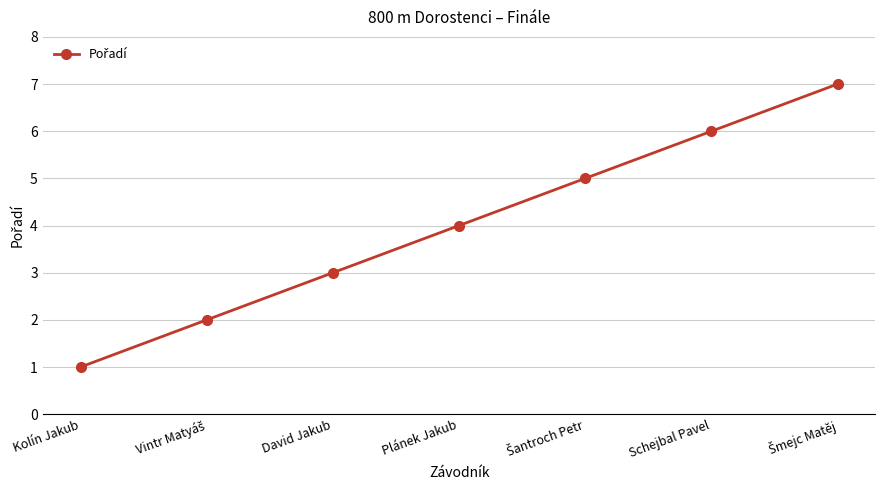

At which category does the chart reach its minimum across all series?

Kolín Jakub